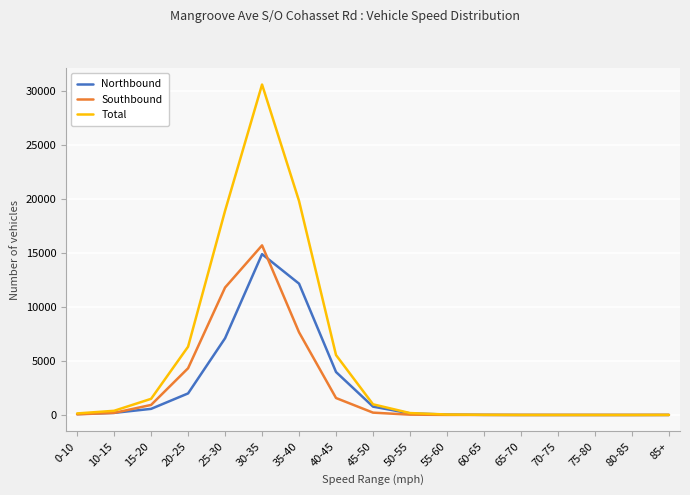

What is the difference between the highest and lowest values at 50-55?

148